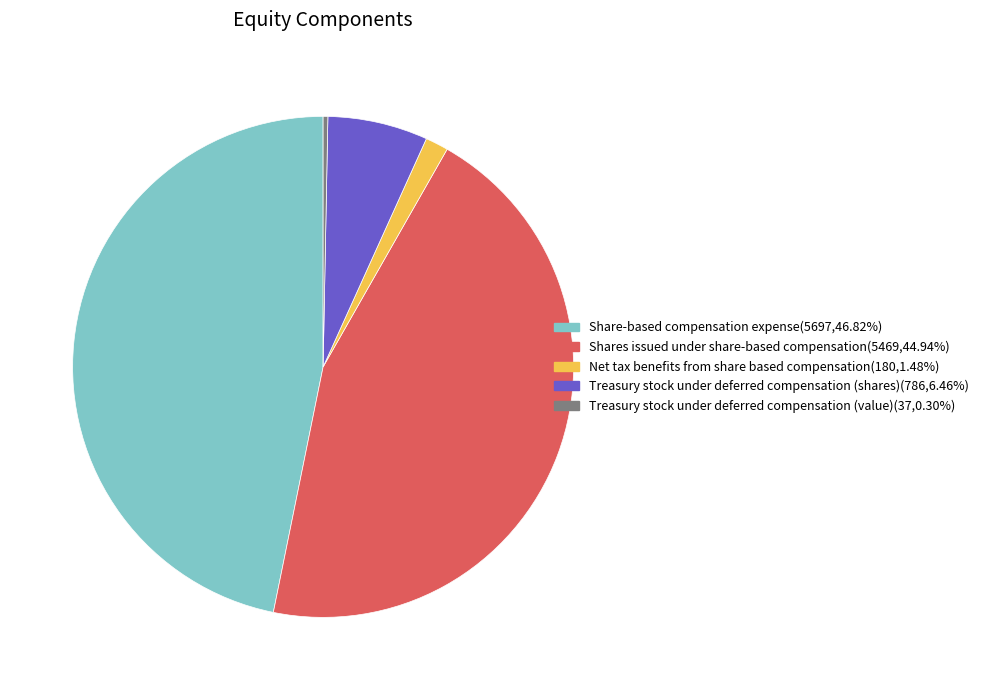

What is the smallest slice in the pie chart?

Treasury stock under deferred compensation (value)